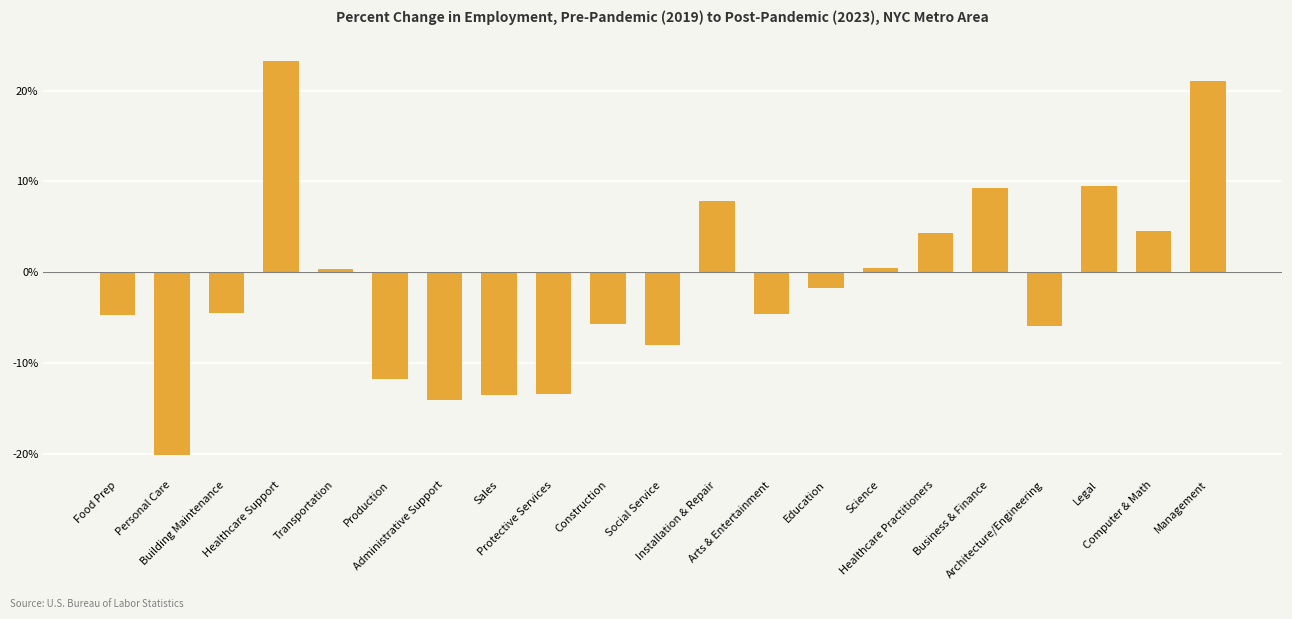

At which category does the chart reach its peak across all series?

Healthcare Support